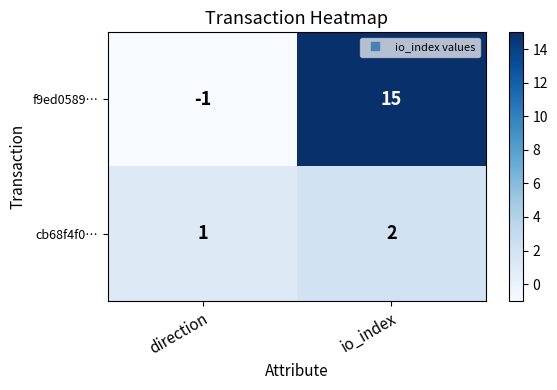

The cb68f4f0… series shows 0 at direction. True or false?

False